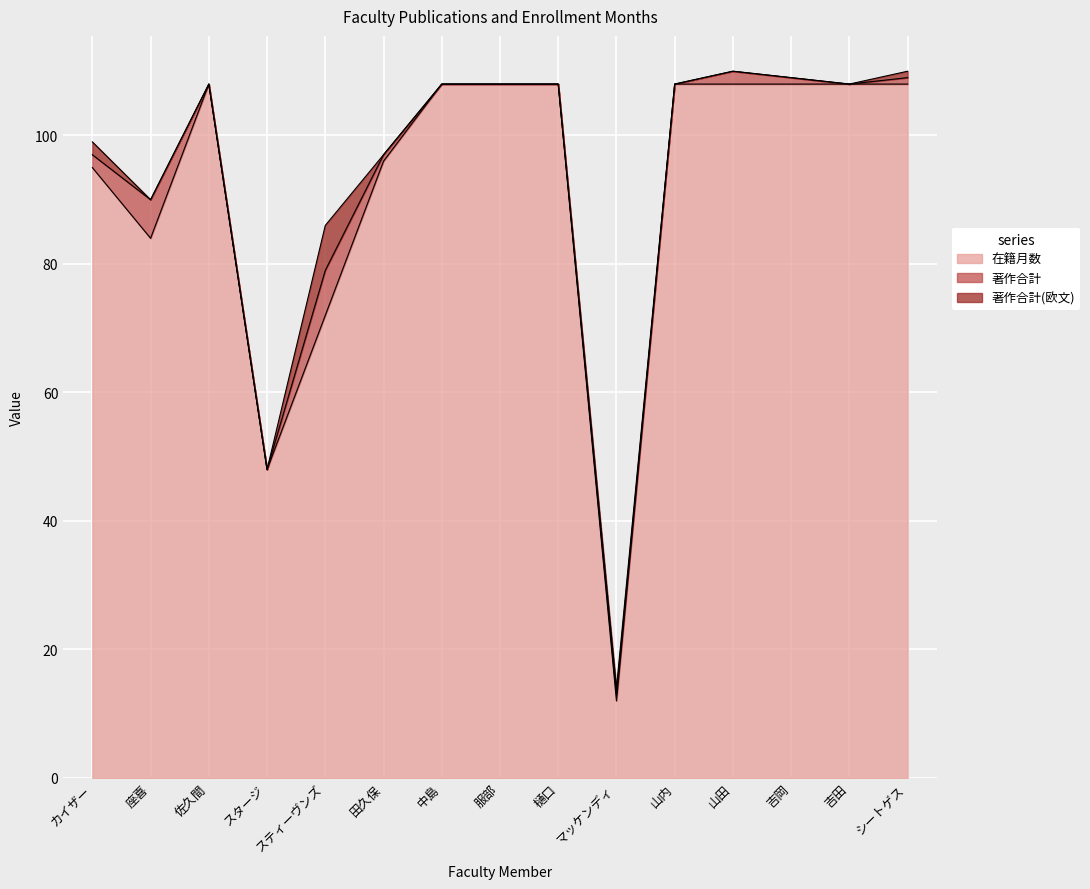

What is the difference between the second highest and second lowest values in the 著作合計(欧文) series?

2